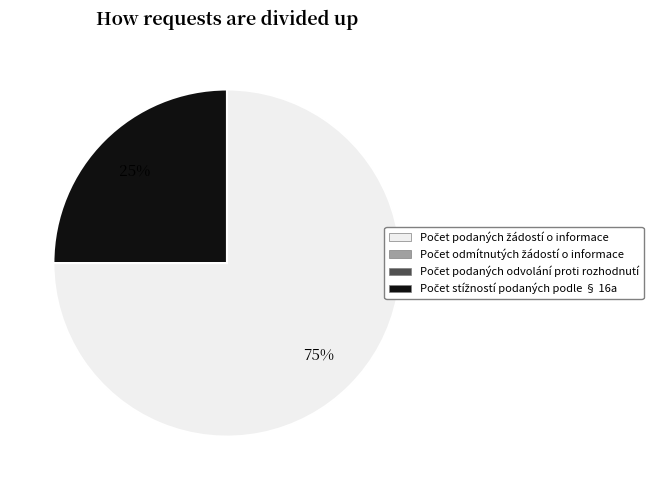

Is there any slice that represents more than half of the pie?

Yes